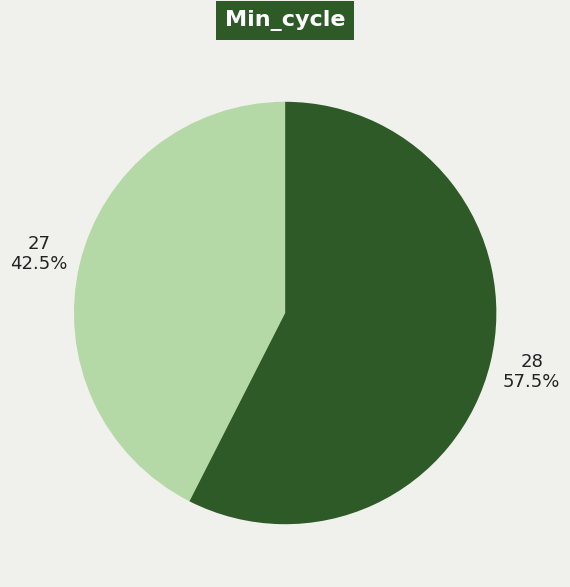

Rank the categories by value from highest to lowest.

28, 27